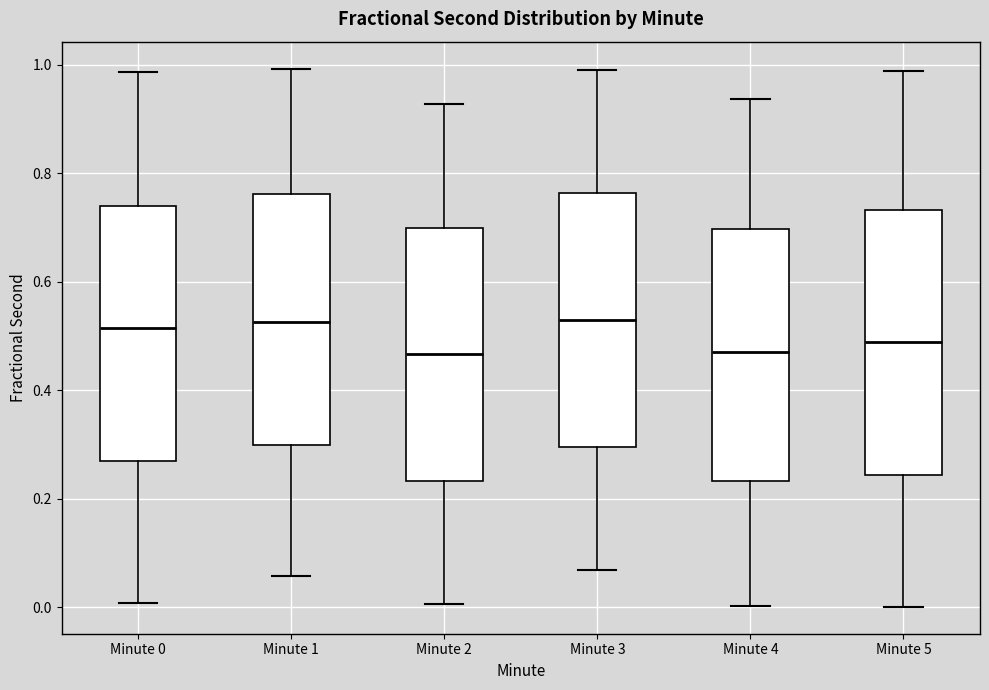

Where does the lower whisker of the box for Minute 0 end on the y-axis? The values are not printed on the chart, so give them approximately, as read against the axis.

0.00